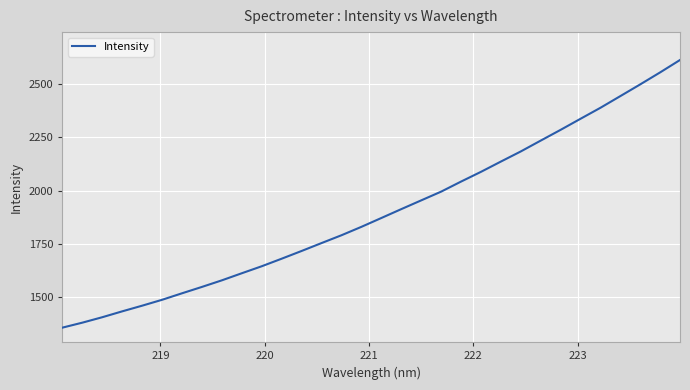

What is the minimum value shown in the chart?

1358.6